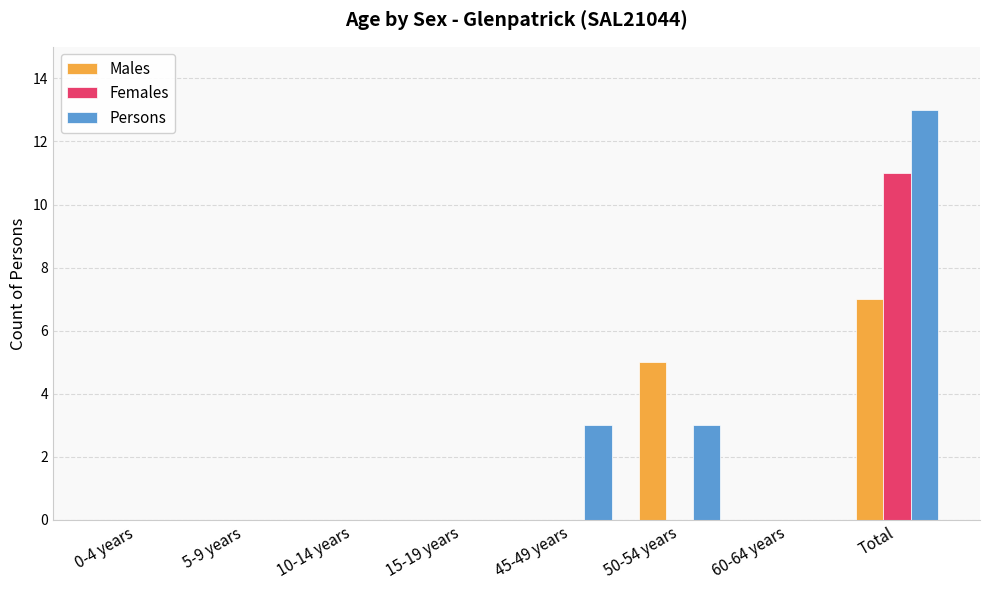

Reading left to right, transcribe all the data shown in this chart.

Males: 0	0	0	0	0	5	0	7
Females: 0	0	0	0	0	0	0	11
Persons: 0	0	0	0	3	3	0	13